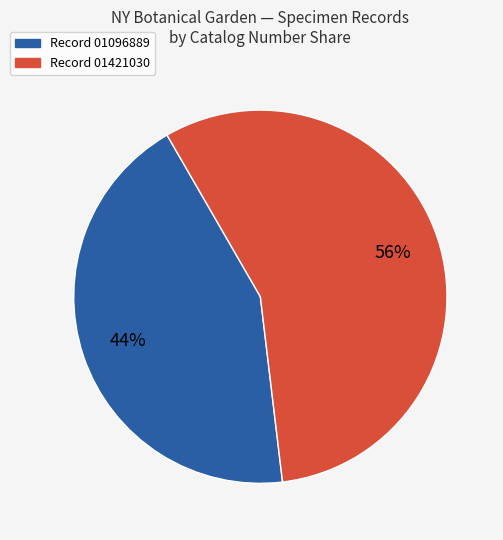

Is there any slice that represents more than half of the pie?

Yes